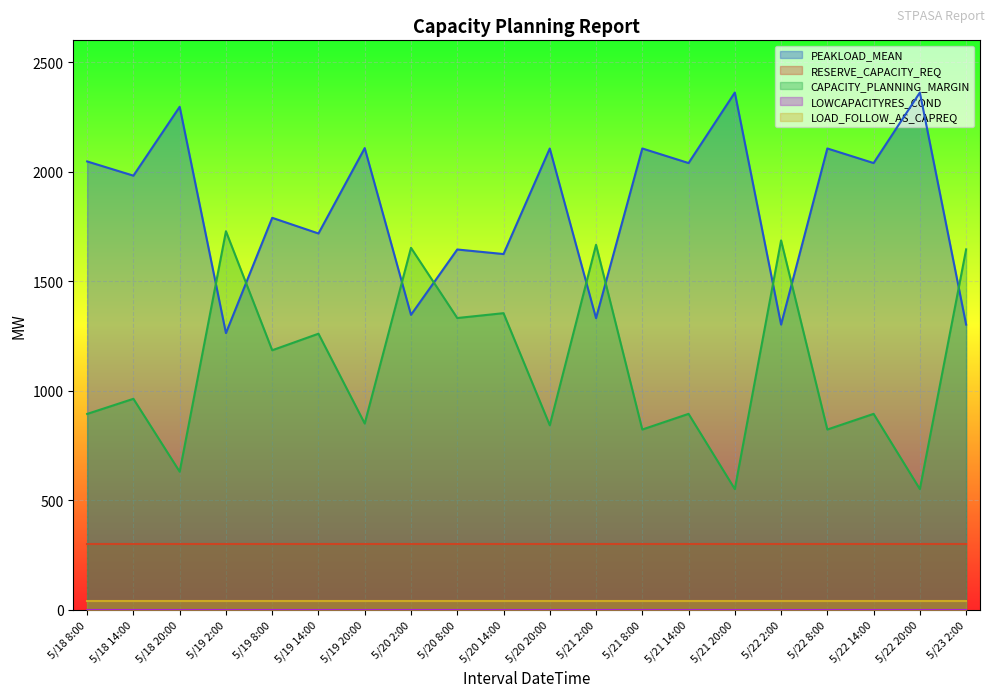

Reading right to left, transcribe all the data shown in this chart.

PEAKLOAD_MEAN: 1301.8	2361.6	2039.6	2106.2	1301.8	2361.6	2039.6	2106.2	1331.2	2106.0	1624.0	1644.8	1346.4	2108.0	1718.0	1789.5	1263.0	2296.6	1982.0	2046.9
RESERVE_CAPACITY_REQ: 300.0	300.0	300.0	300.0	300.0	300.0	300.0	300.0	300.0	300.0	300.0	300.0	300.0	300.0	300.0	300.0	300.0	300.0	300.0	300.0
CAPACITY_PLANNING_MARGIN: 1645.3	550.6	894.1	822.6	1686.3	550.6	894.1	822.6	1666.3	842.0	1354.0	1331.8	1652.5	850.0	1260.2	1184.6	1728.1	630.0	962.9	893.8
LOWCAPACITYRES_COND: 0.0	0.0	0.0	0.0	0.0	0.0	0.0	0.0	0.0	0.0	0.0	0.0	0.0	0.0	0.0	0.0	0.0	0.0	0.0	0.0
LOAD_FOLLOW_AS_CAPREQ: 40.0	40.0	40.0	40.0	40.0	40.0	40.0	40.0	40.0	40.0	40.0	40.0	40.0	40.0	40.0	40.0	40.0	40.0	40.0	40.0